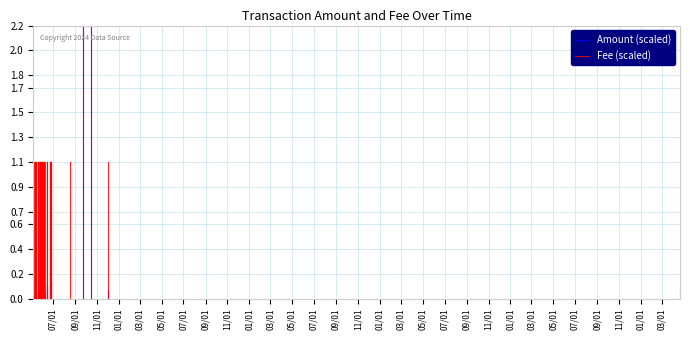

How many lines are shown in the chart?

2